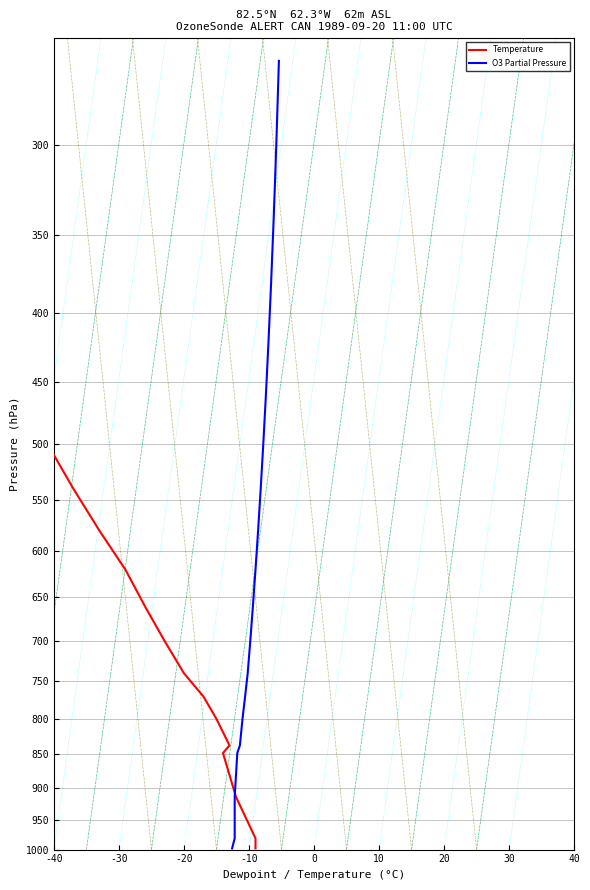

At how many categories does at least one series exceed 355?

17